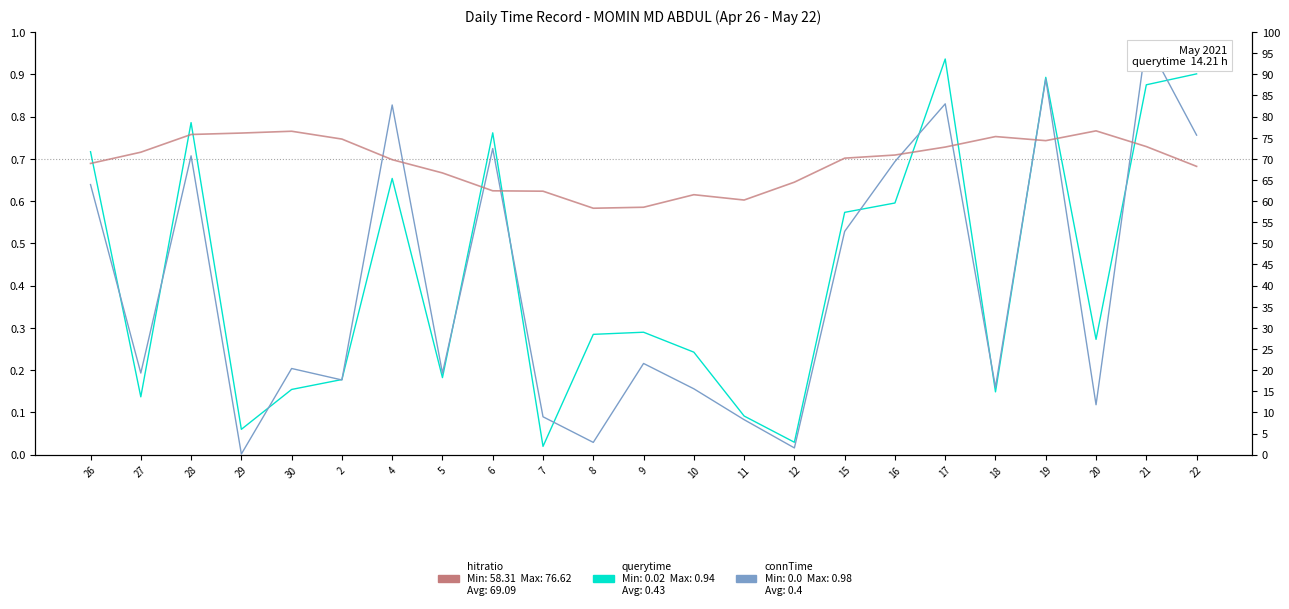

Reading left to right, extract all data points from this chart.

querytime: 26=0.7	27=0.1	28=0.8	29=0.1	30=0.2	2=0.2	4=0.7	5=0.2	6=0.8	7=0.0	8=0.3	9=0.3	10=0.2	11=0.1	12=0.0	15=0.6	16=0.6	17=0.9	18=0.1	19=0.9	20=0.3	21=0.9	22=0.9
connTime: 26=0.6	27=0.2	28=0.7	29=0.0	30=0.2	2=0.2	4=0.8	5=0.2	6=0.7	7=0.1	8=0.0	9=0.2	10=0.2	11=0.1	12=0.0	15=0.5	16=0.7	17=0.8	18=0.2	19=0.9	20=0.1	21=1.0	22=0.8
hitratio: 26=68.9	27=71.6	28=75.8	29=76.1	30=76.5	2=74.7	4=69.8	5=66.7	6=62.4	7=62.3	8=58.3	9=58.5	10=61.5	11=60.3	12=64.5	15=70.2	16=70.9	17=72.8	18=75.3	19=74.3	20=76.6	21=72.9	22=68.2